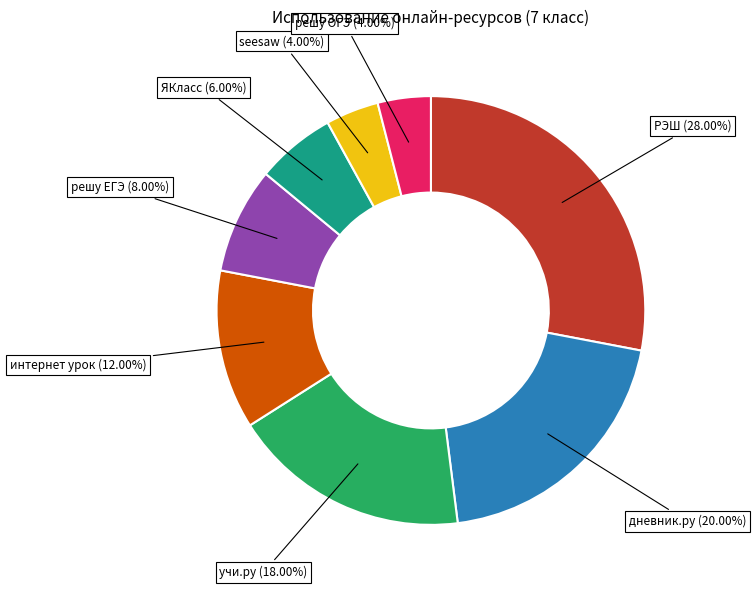

How many segments does this pie chart have?

8